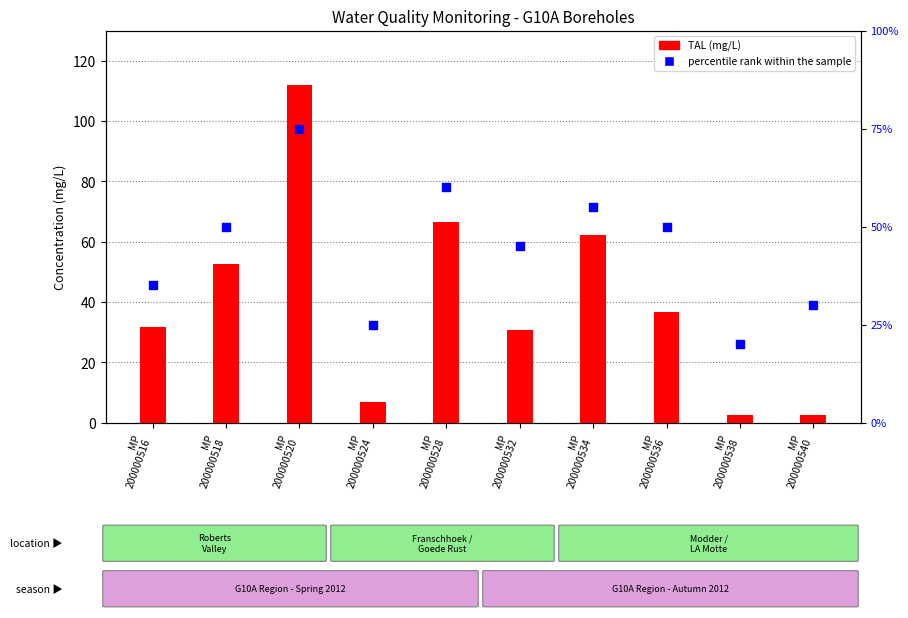

What are all the series names shown in the legend?

TAL (mg/L), percentile rank within the sample